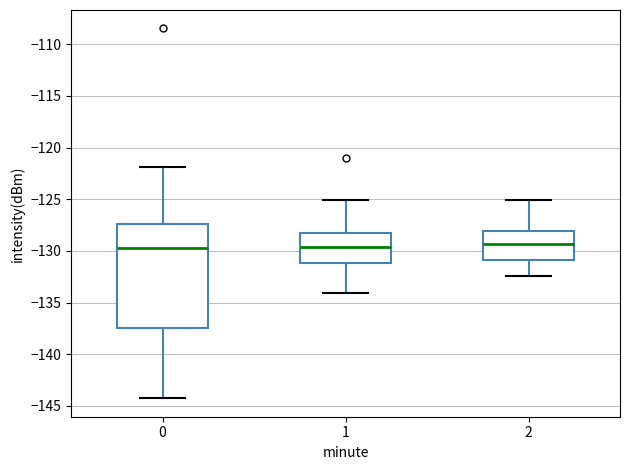

Where is the upper edge of the box at x = 2 on the y-axis? The values are not printed on the chart, so give them approximately, as read against the axis.

-128.0